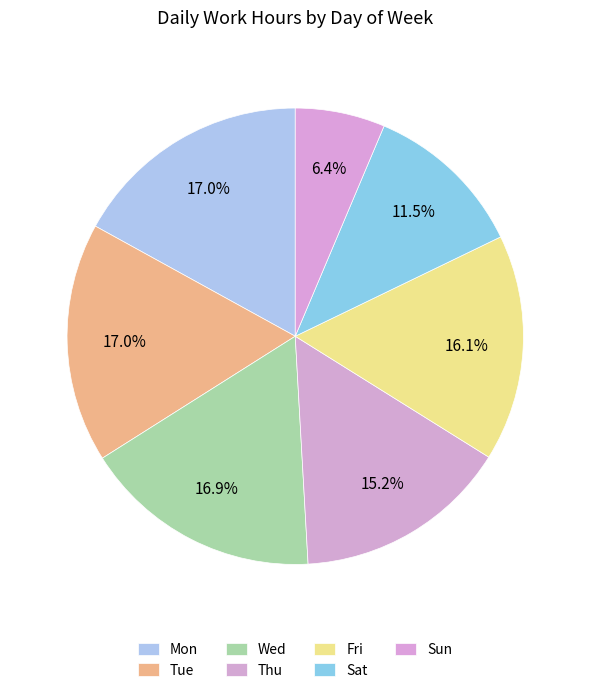

Is there a majority slice in this chart?

No